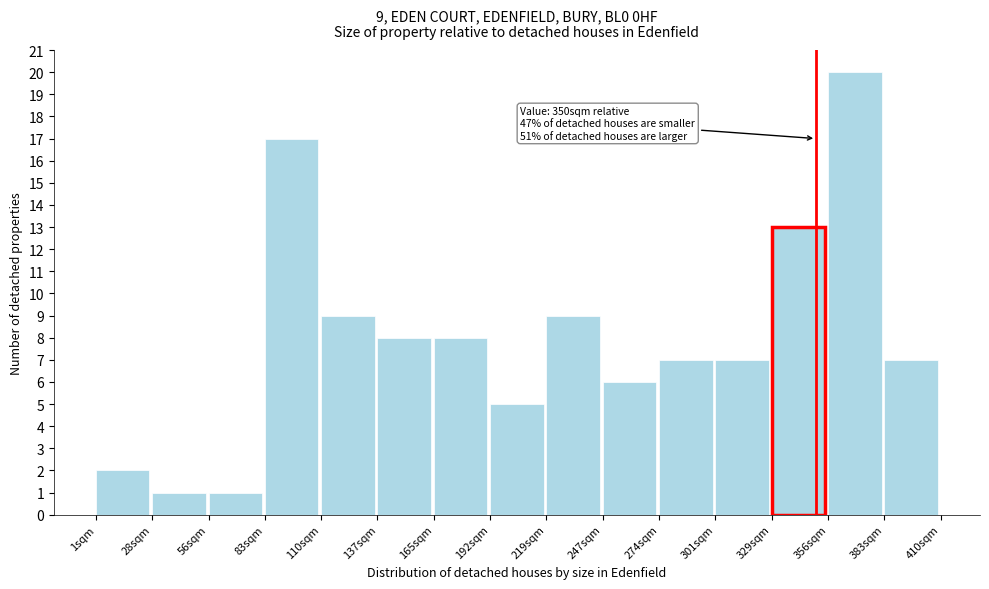

Reading right to left, extract all data points from this chart.

383sqm=7	356sqm=20	329sqm=13	301sqm=7	274sqm=7	247sqm=6	219sqm=9	192sqm=5	165sqm=8	137sqm=8	110sqm=9	83sqm=17	56sqm=1	28sqm=1	1sqm=2